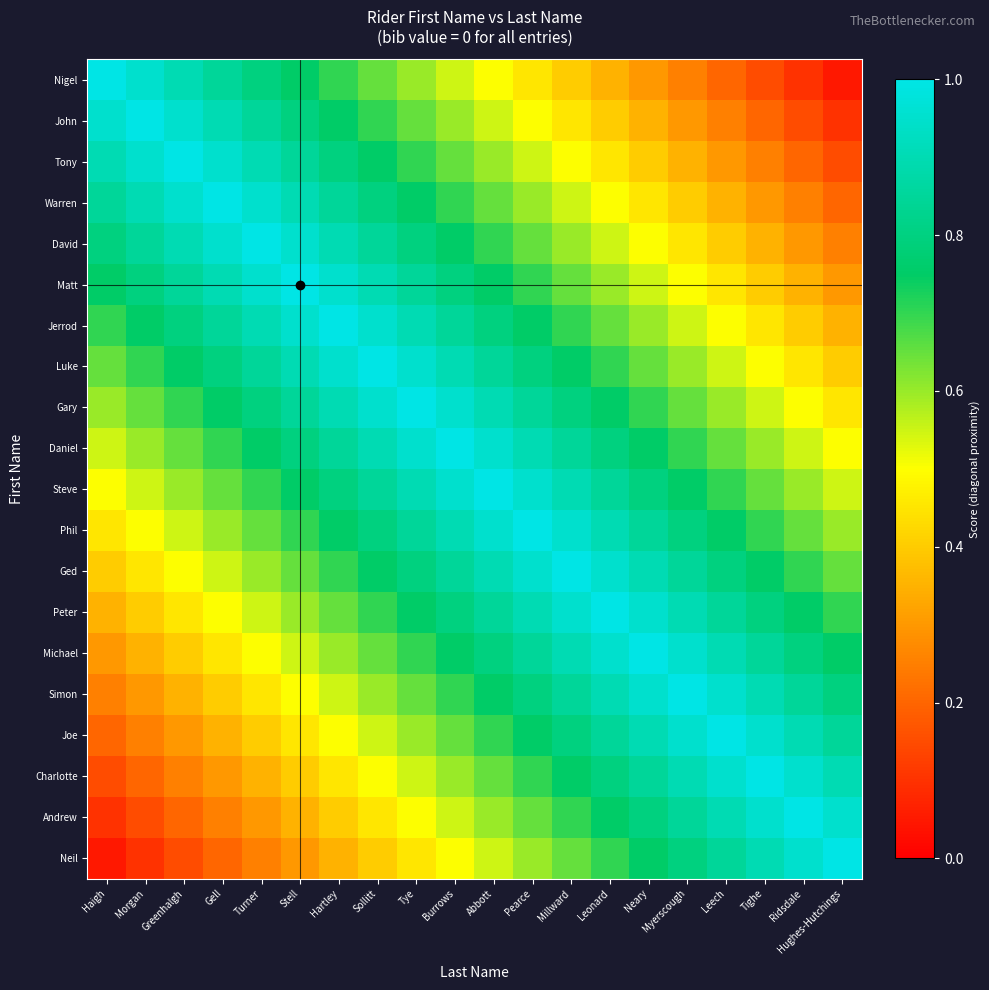

Which series changed the most between Sollitt and Pearce?

Nigel